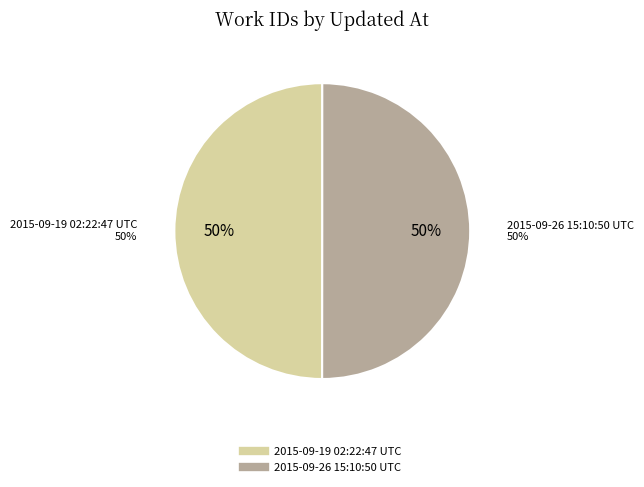

Is it true that 2015-09-19 02:22:47 UTC is 50% of the pie?

True